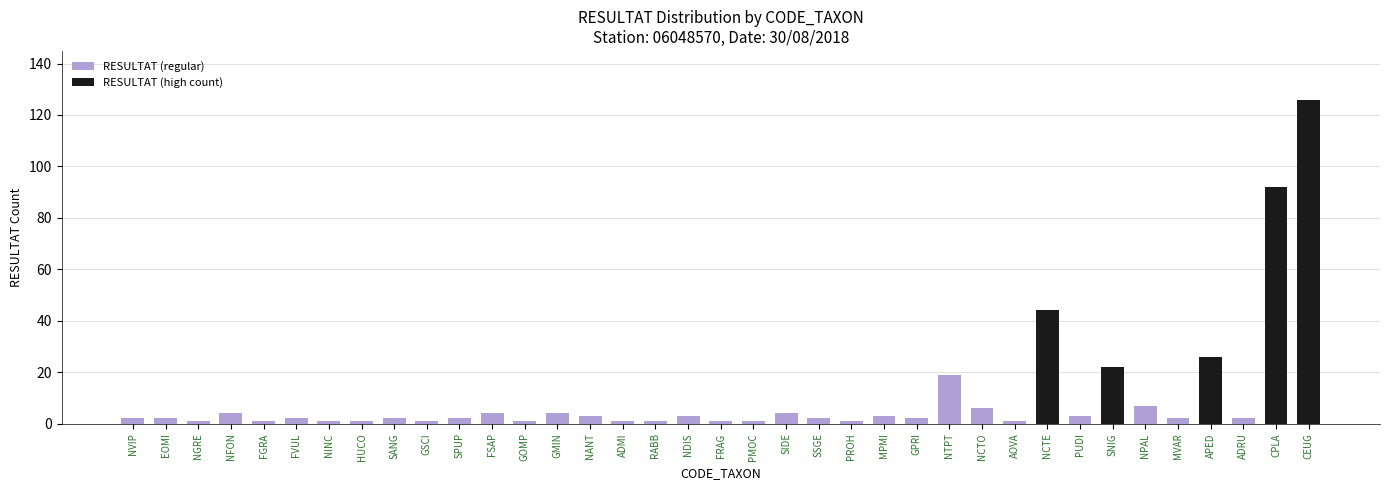

How many categories are shown in the chart?

37